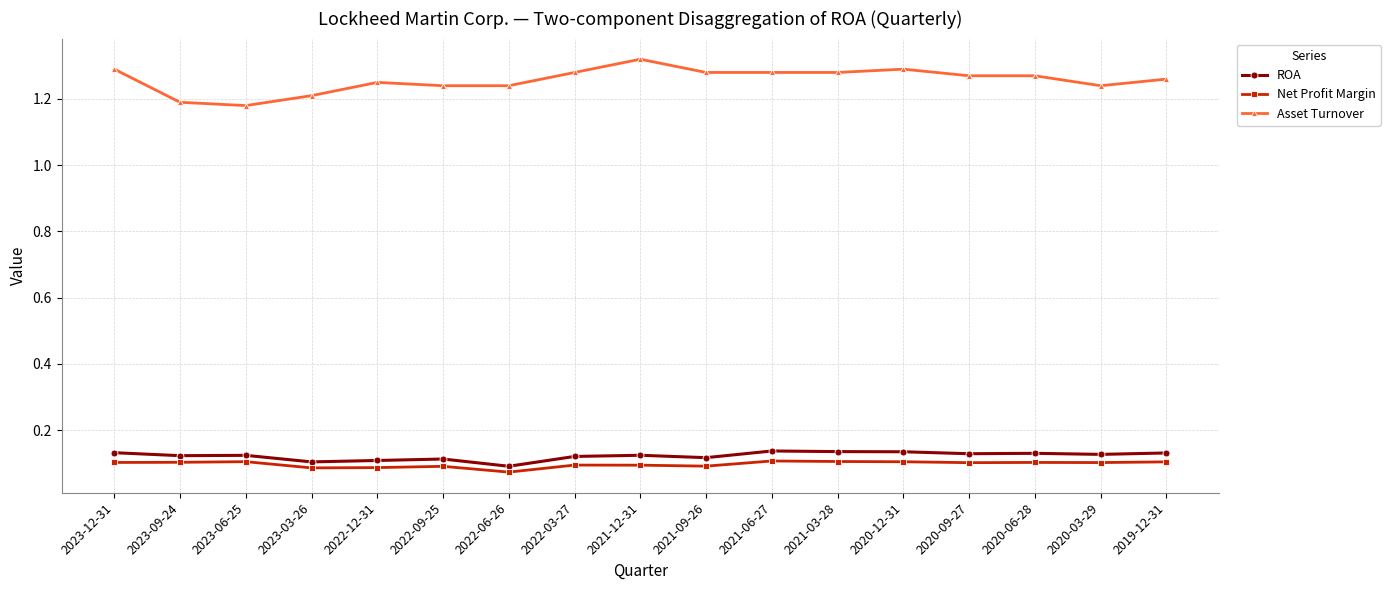

Which series has the largest total across all categories?

Asset Turnover